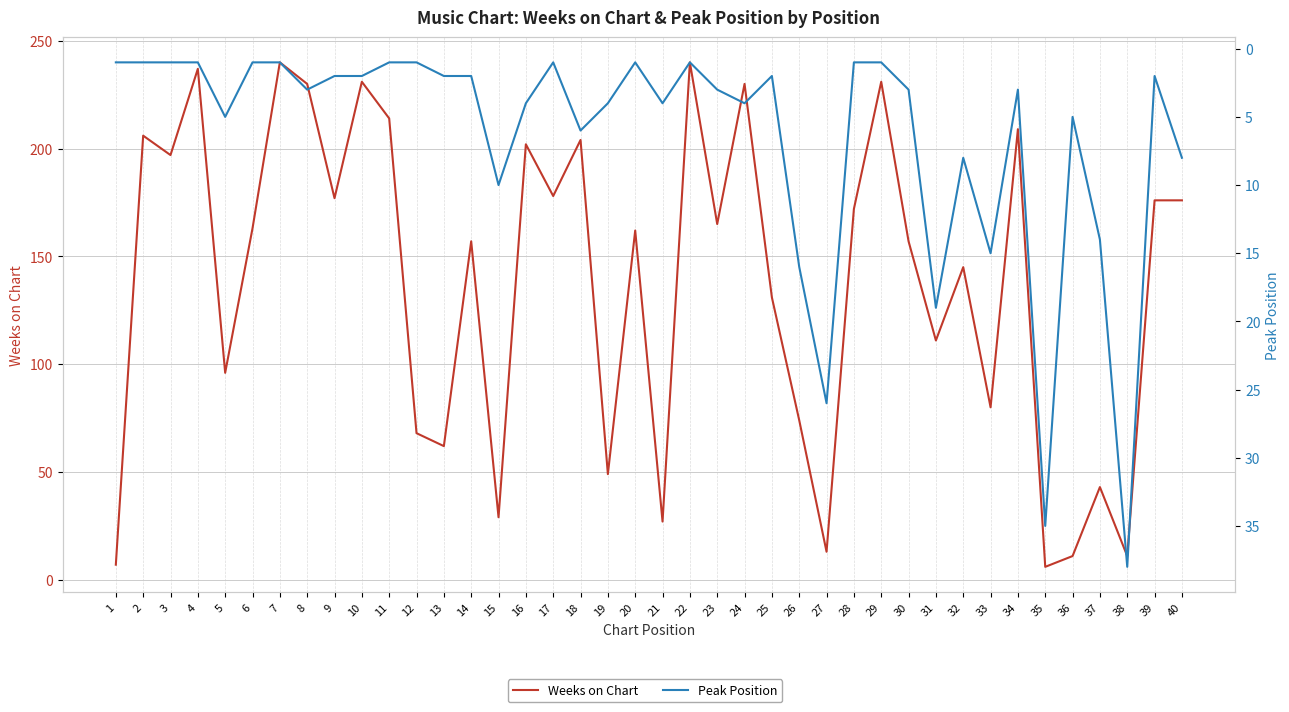

What is the minimum value for Peak Position?

1